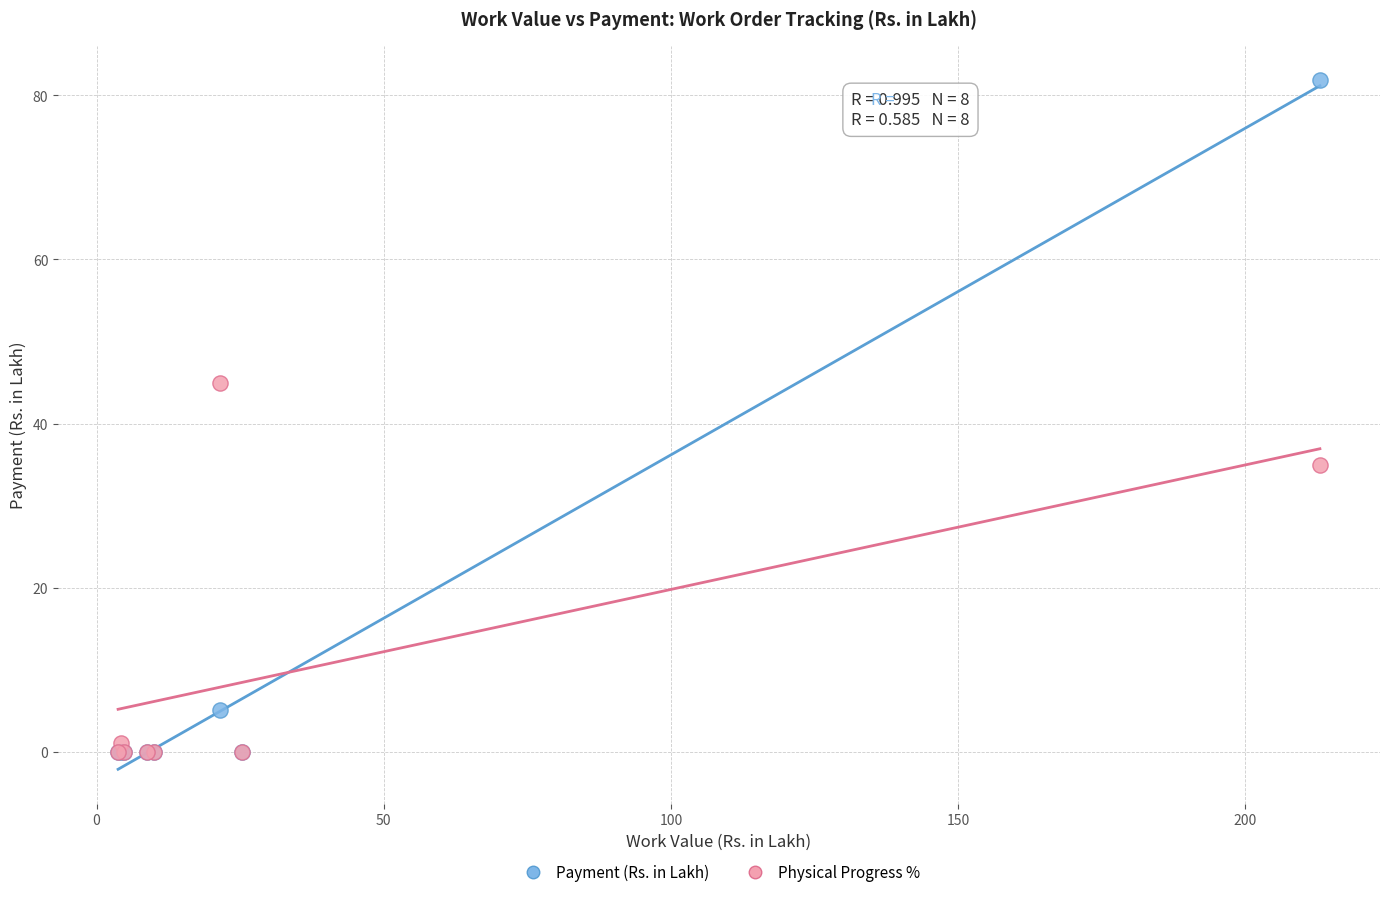

In the Physical Progress % series, what Y value is closest to 22?

35.0